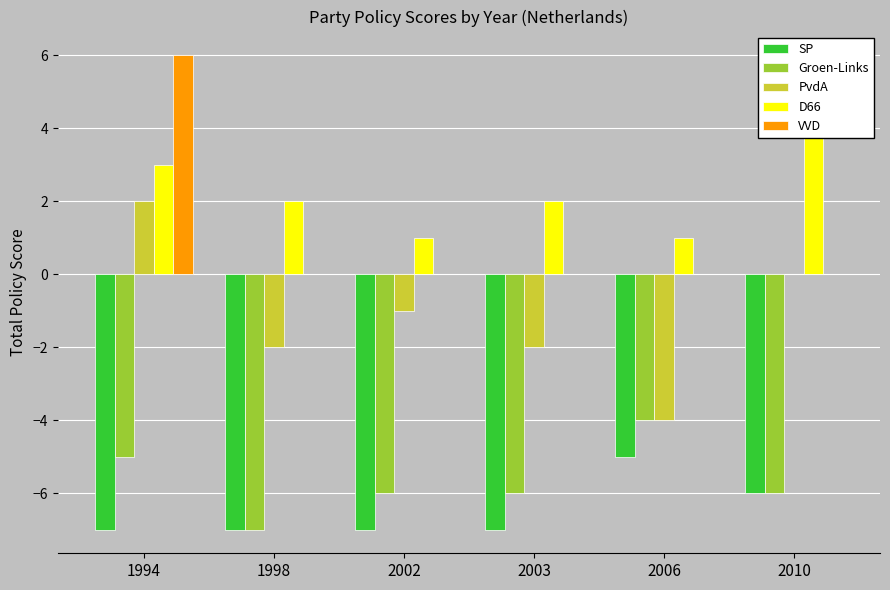

Rank the series by their maximum value, from lowest to highest.

SP, Groen-Links, PvdA, D66, VVD